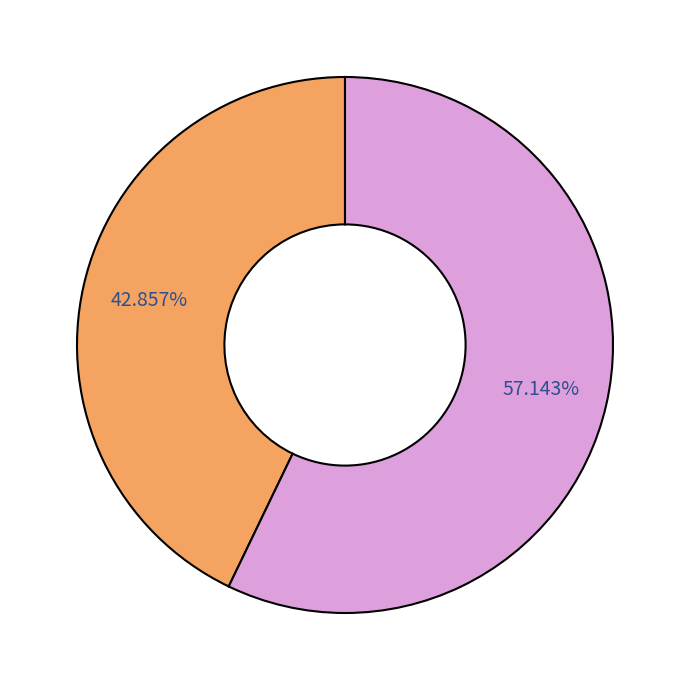

How many slices are in this pie chart?

2